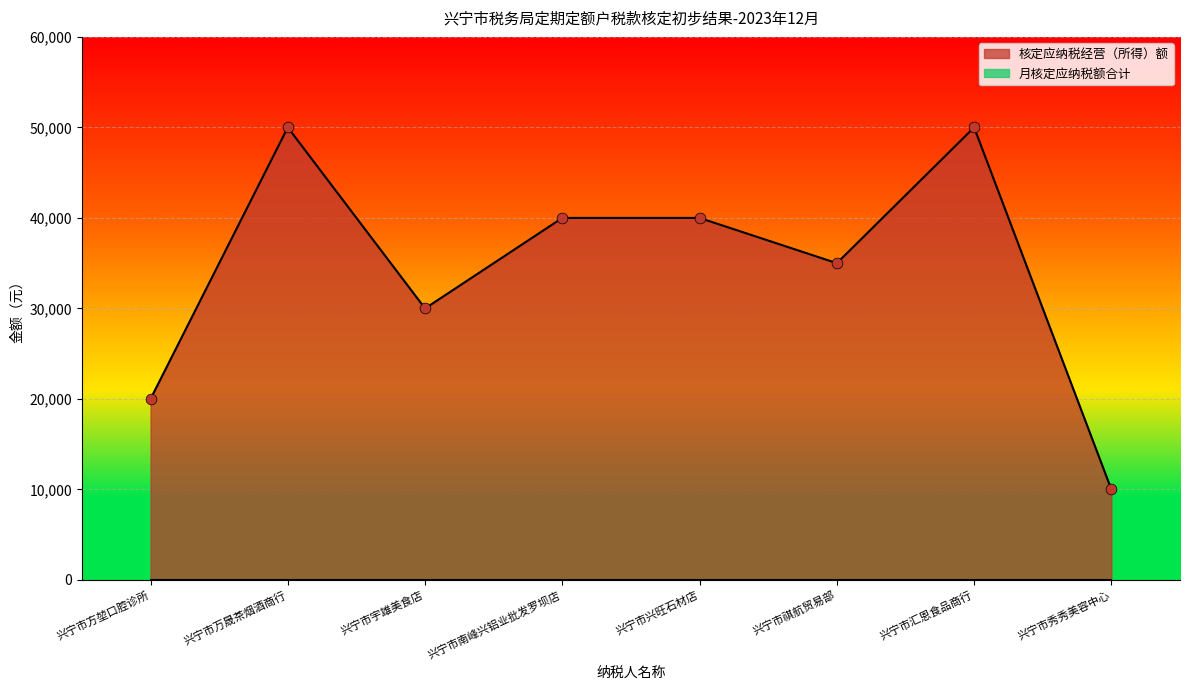

What is the change in value from 兴宁市万晟茶烟酒商行 to 兴宁市秀秀美容中心?

-40000